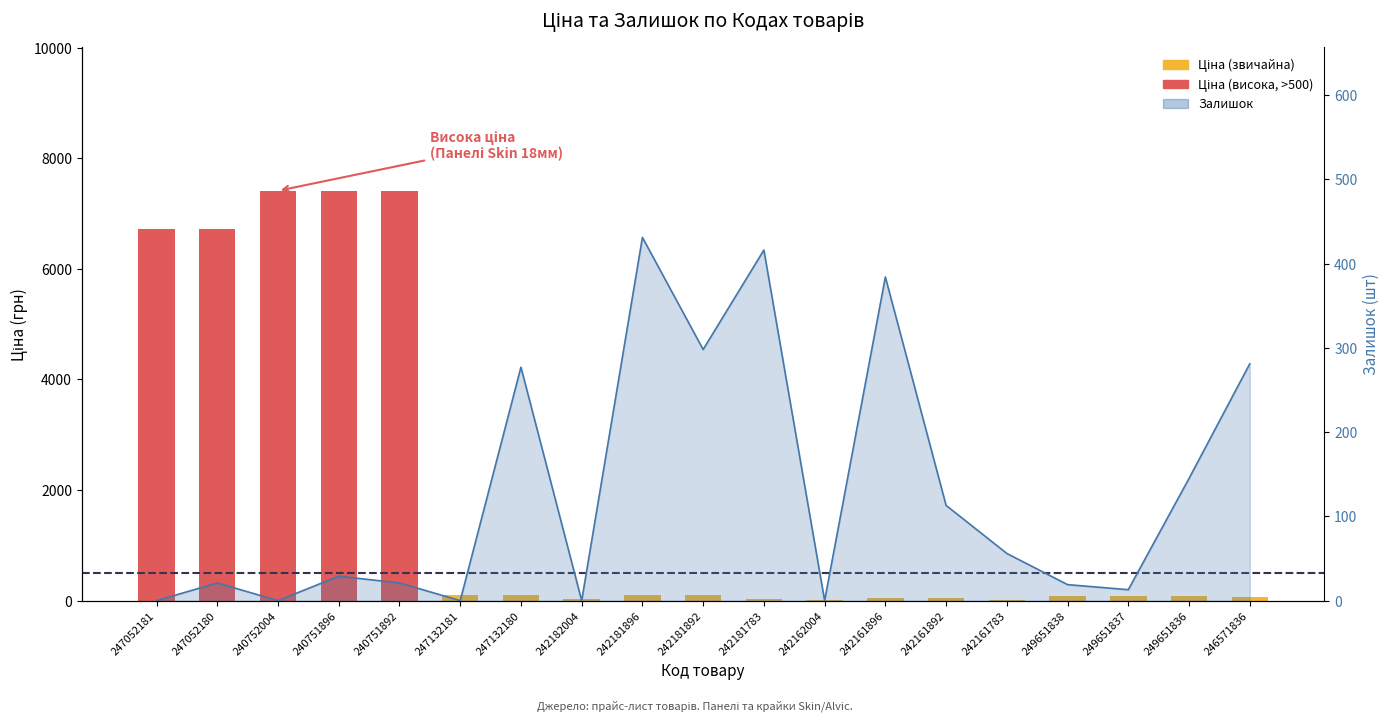

How many values in the Ціна series exceed 75?

12